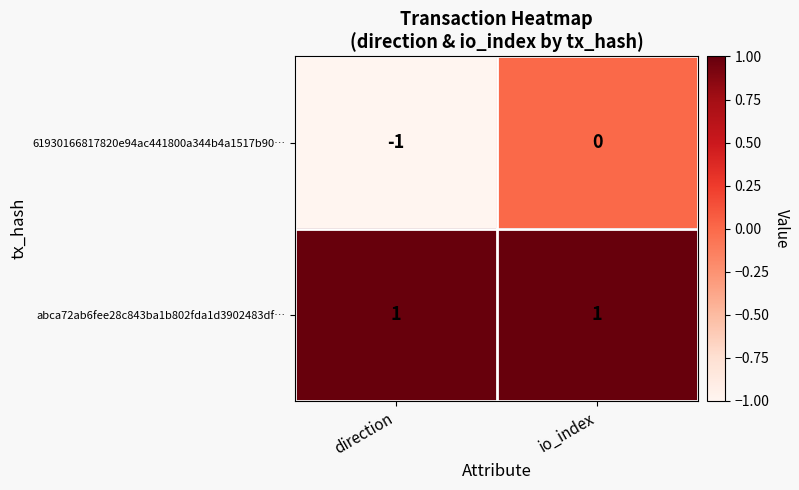

The abca72ab6fee28c843ba1b802fda1d3902483df… series shows 0 at direction. True or false?

False